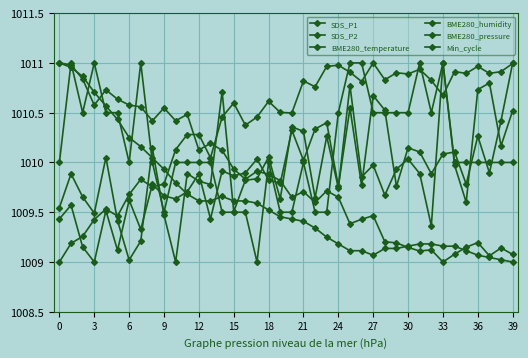

Which series has the largest total across all categories?

BME280_humidity